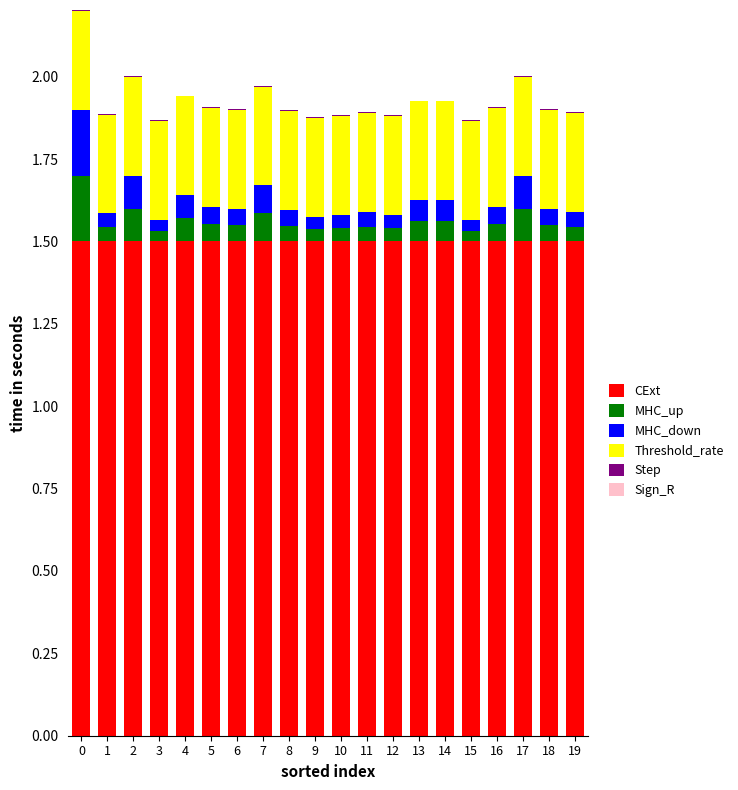

What is the maximum value for CExt?

1.5